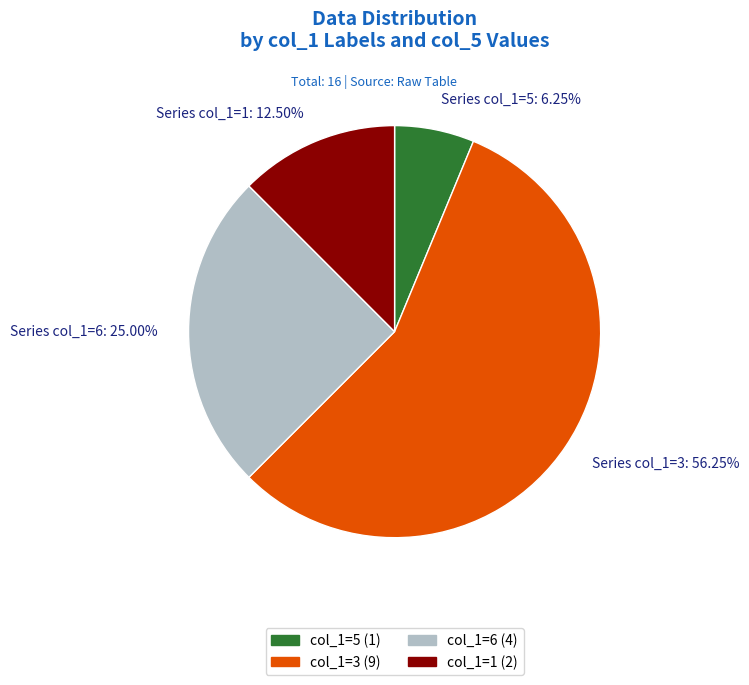

What is the smallest slice in the pie chart?

Series col_1=5: 6.25%